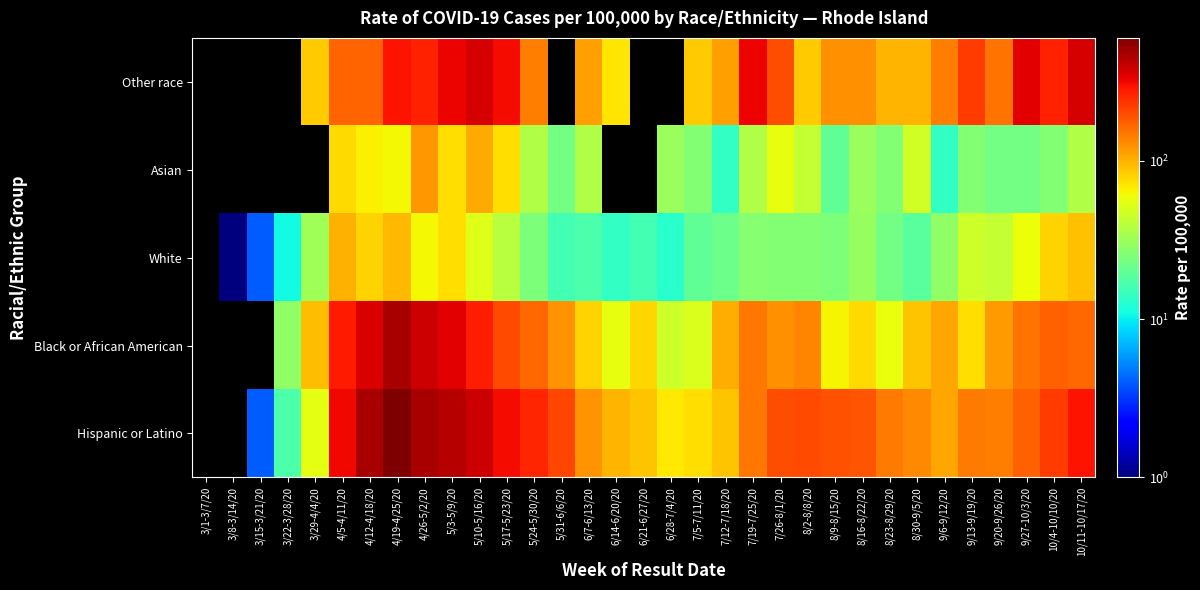

What value does the Hispanic or Latino series have at 8/16-8/22/20?

189.0